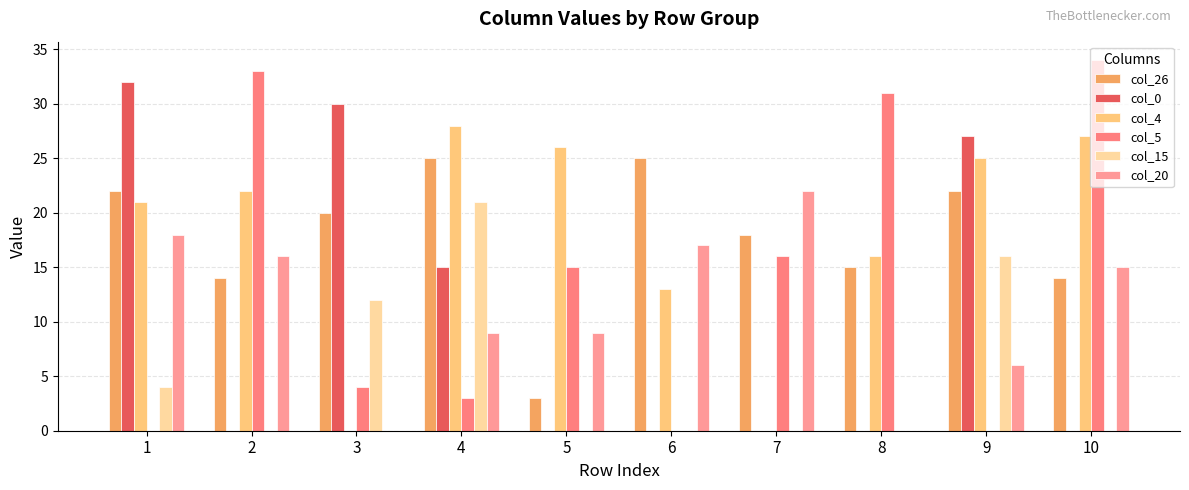

Count the number of data series in this chart.

6